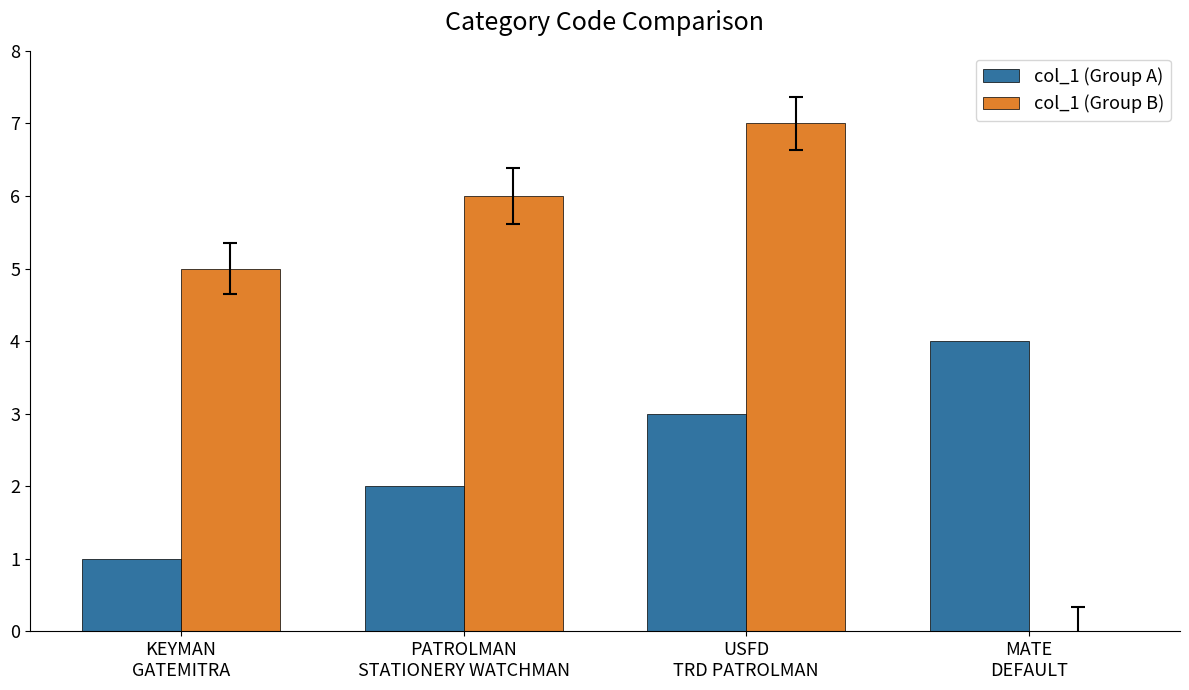

Which series has the largest total across all categories?

col_1 (Group B)